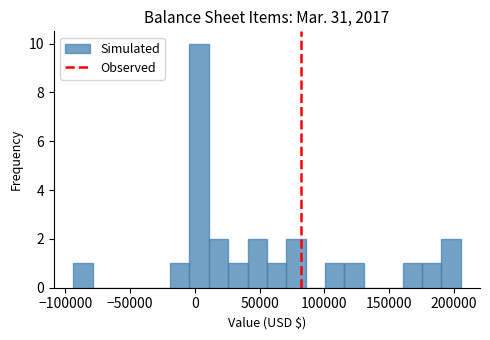

Around what value on the x-axis is the tallest bar? Give the approximate position of its centre, as read against the axis.

5000